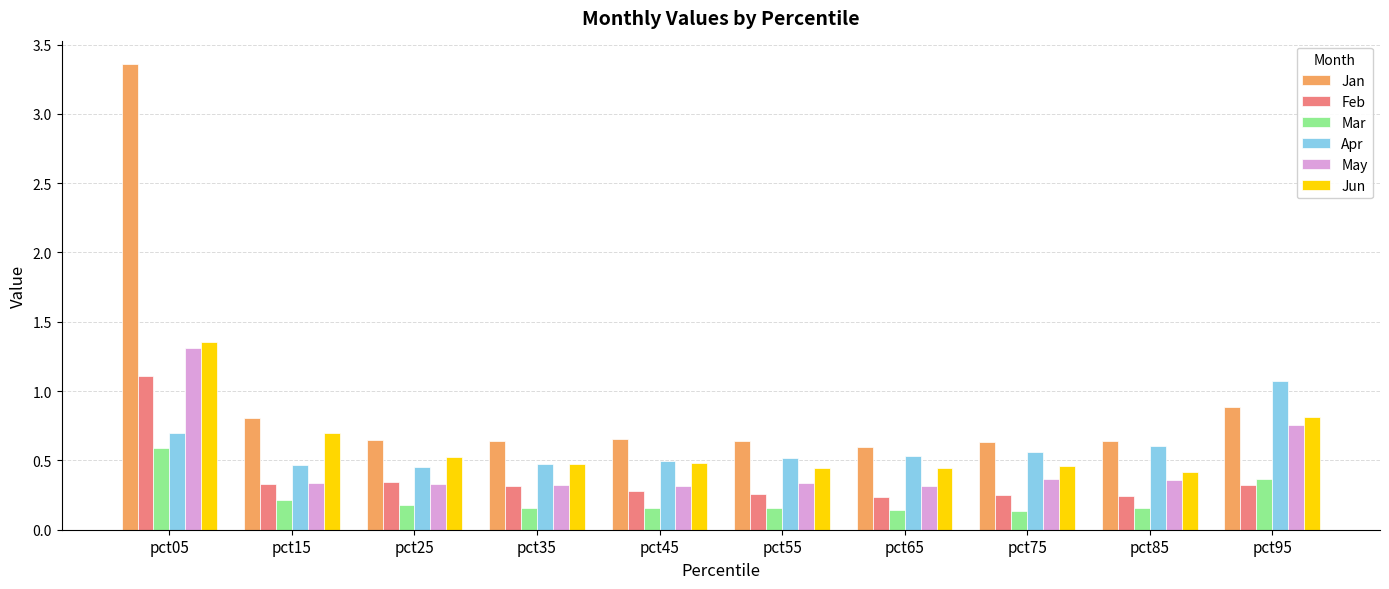

The value of Apr at pct55 is 0.5. True or false?

True